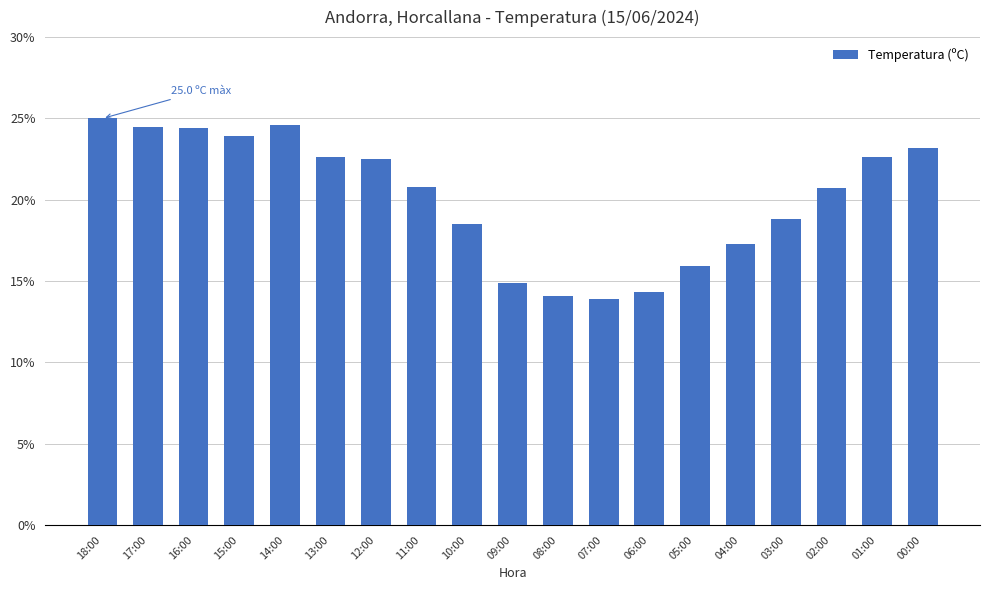

The value at 10:00 is 31.7. True or false?

False